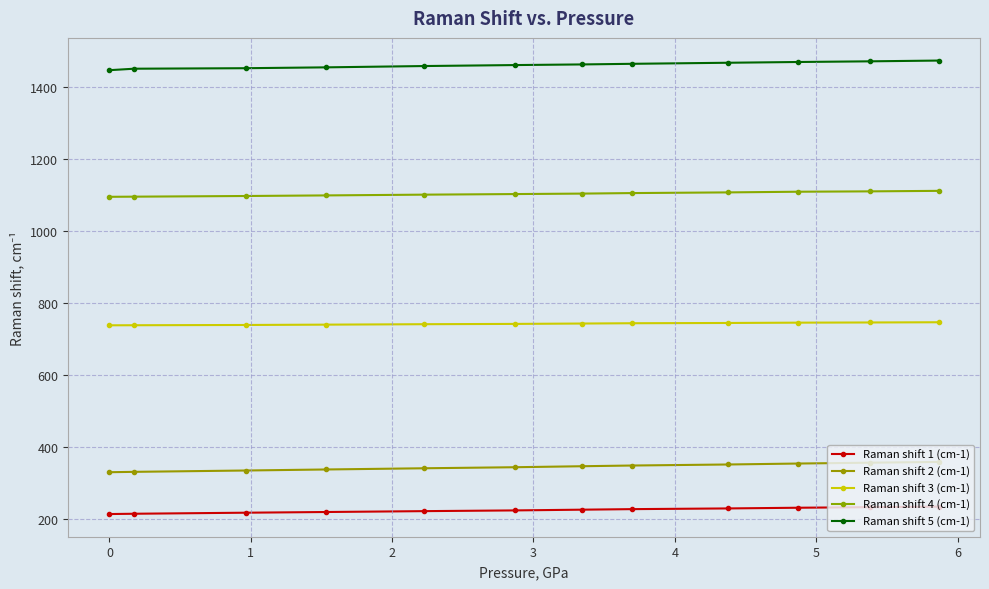

What is the minimum value for Raman shift 3 (cm-1)?

737.8